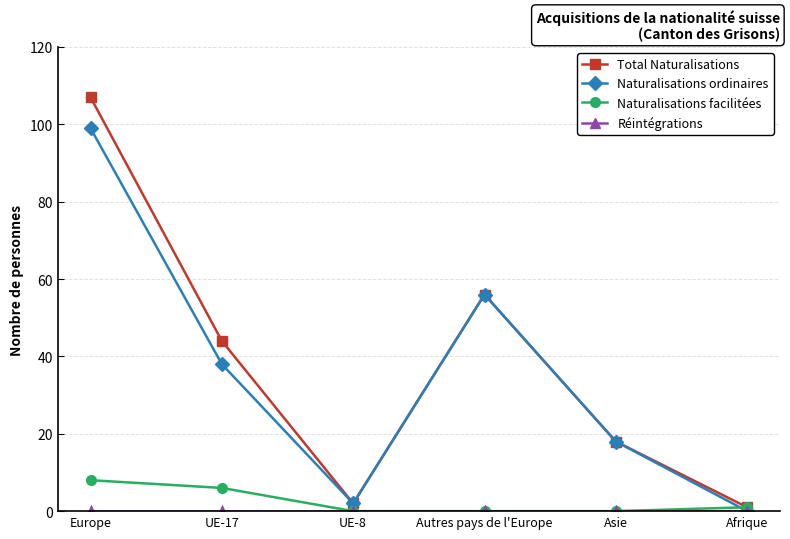

How many values in the Total Naturalisations series are below 44?

3